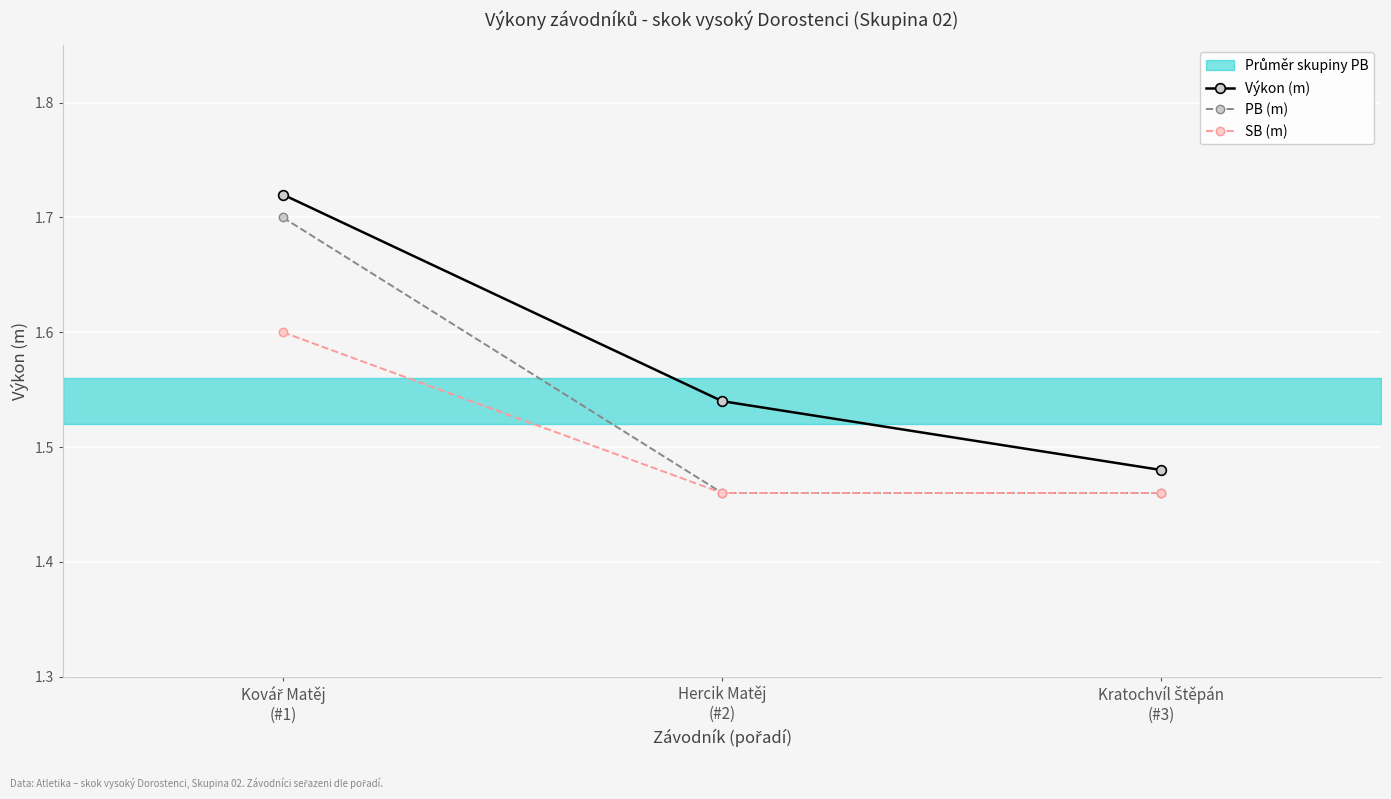

Which category has the highest value across all series?

Kovář Matěj
(#1)